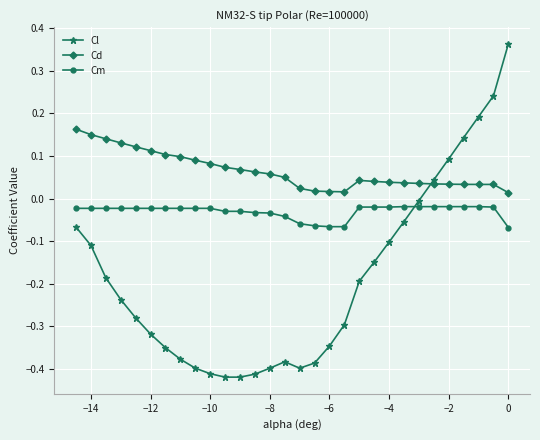

Which series has the widest spread of values?

Cl